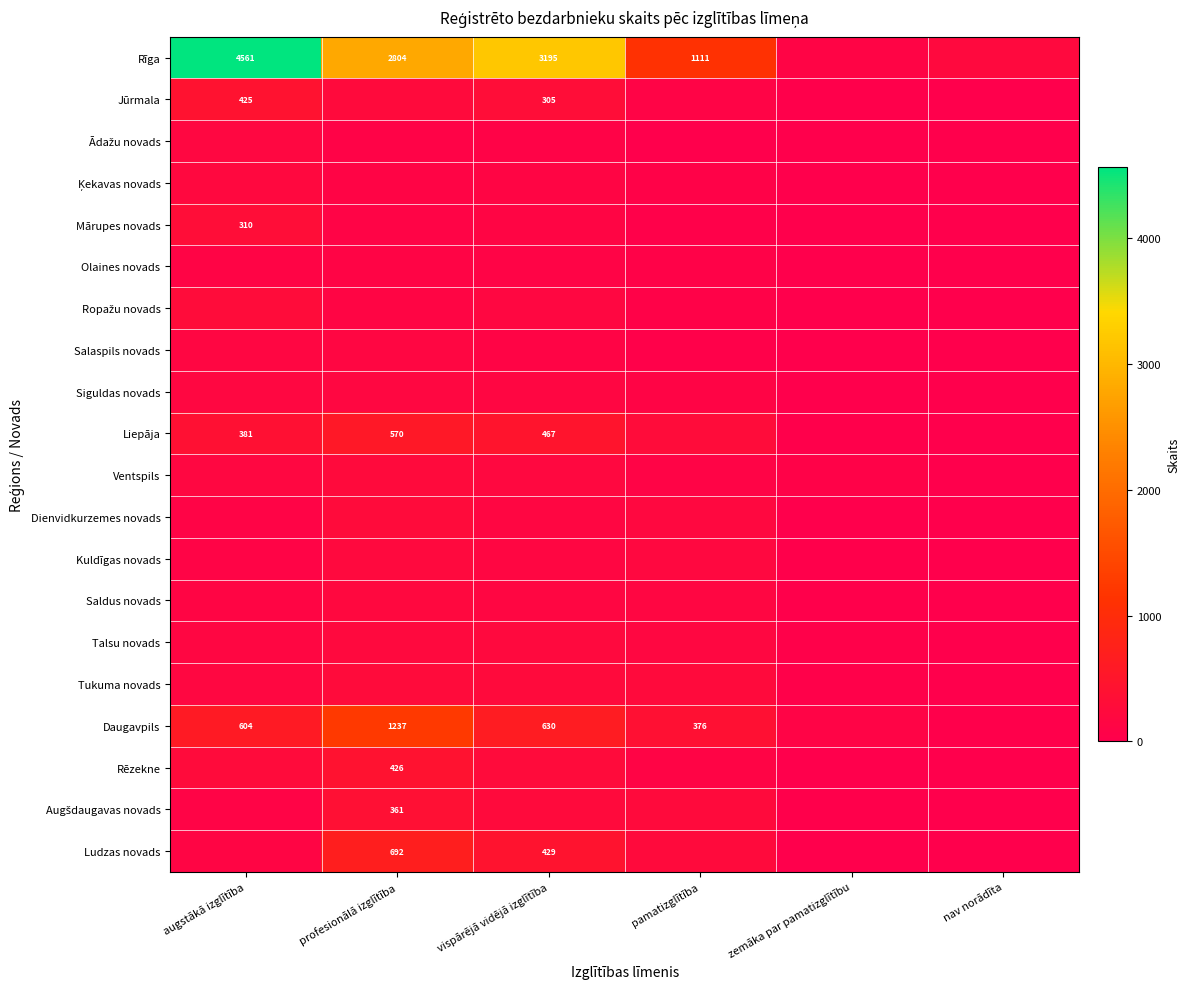

Is it true that Liepāja equals 509 at augstākā izglītība?

False